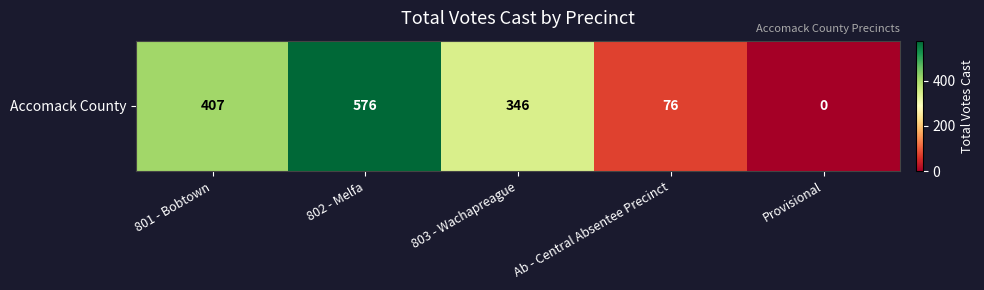

The chart shows a value of 76 at Ab - Central Absentee Precinct. True or false?

True